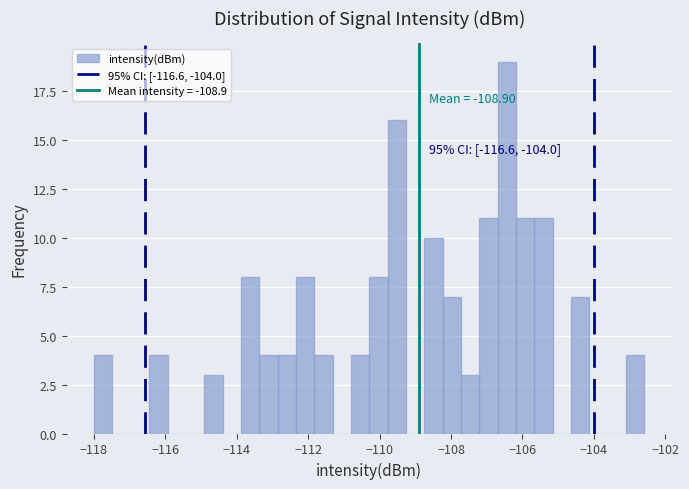

Around what value on the x-axis is the tallest bar? Give the approximate position of its centre, as read against the axis.

-106.4